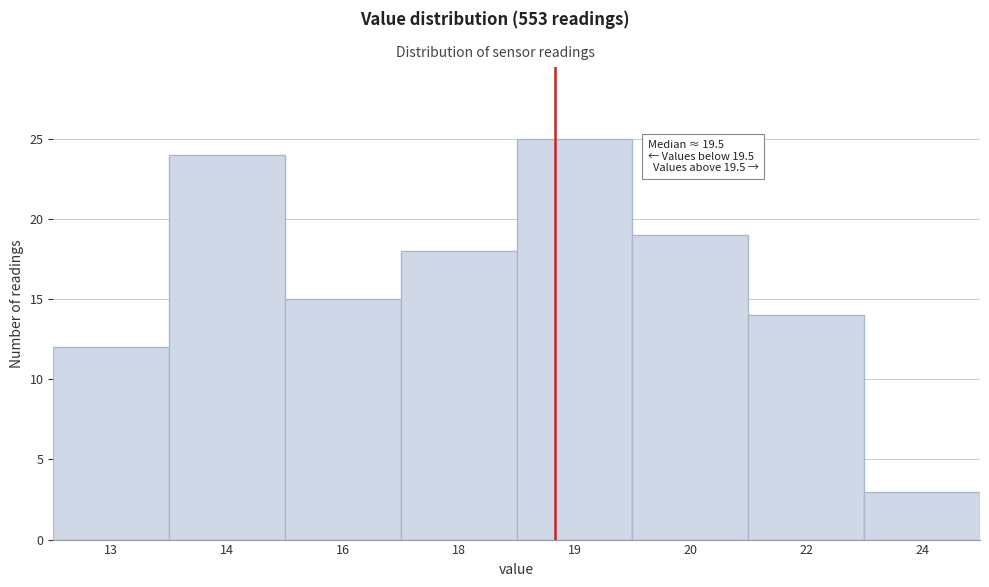

Reading left to right, what are all the values shown in this chart?

13=12	14=24	16=15	18=18	19=25	20=19	22=14	24=3